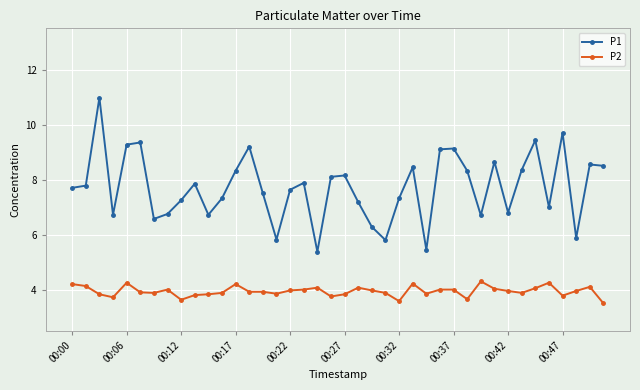

What is the minimum value for P1?

5.4